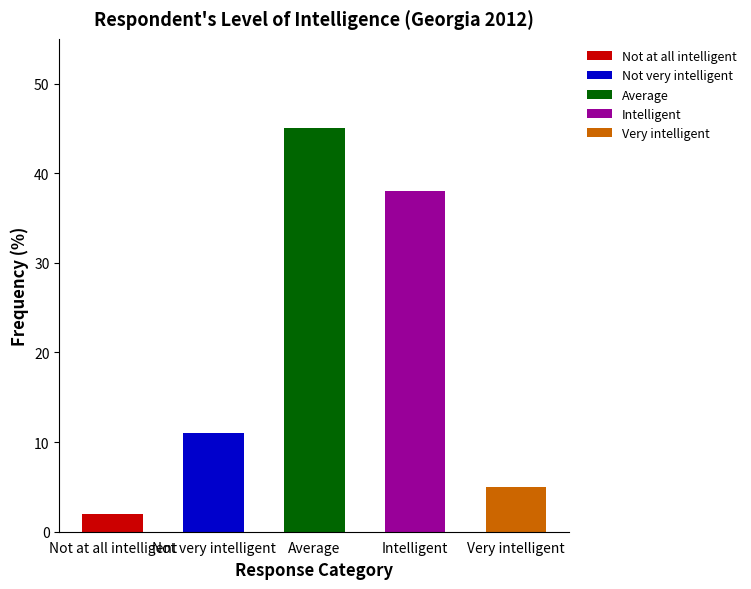

What is the change in value from Not very intelligent to Average?

+34